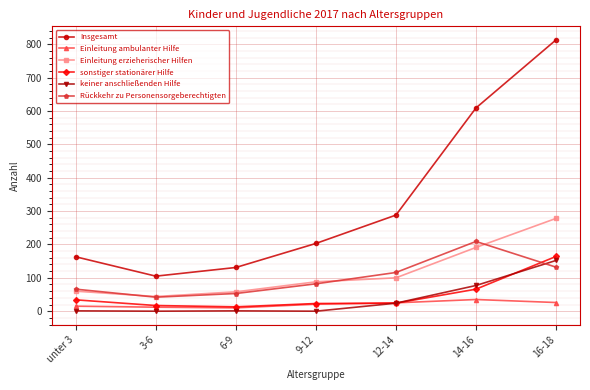

At how many categories does at least one series exceed 700?

1